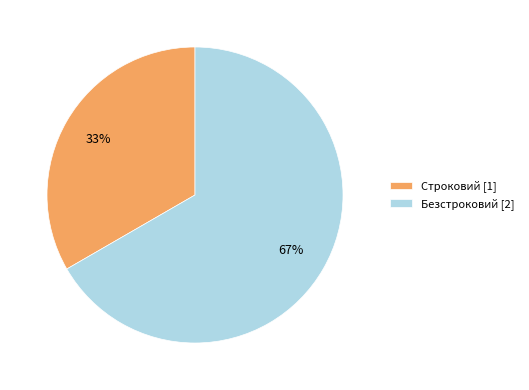

How many segments does this pie chart have?

2